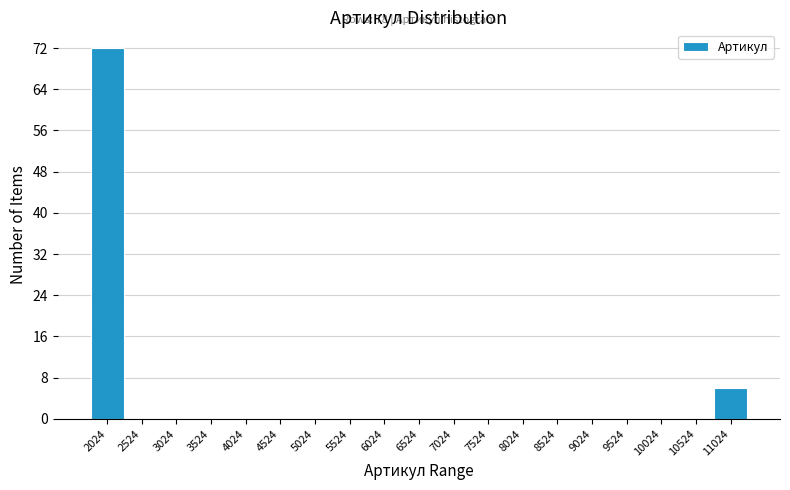

Reading left to right, what are all the values shown in this chart?

2024=72	2524=0	3024=0	3524=0	4024=0	4524=0	5024=0	5524=0	6024=0	6524=0	7024=0	7524=0	8024=0	8524=0	9024=0	9524=0	10024=0	10524=0	11024=6